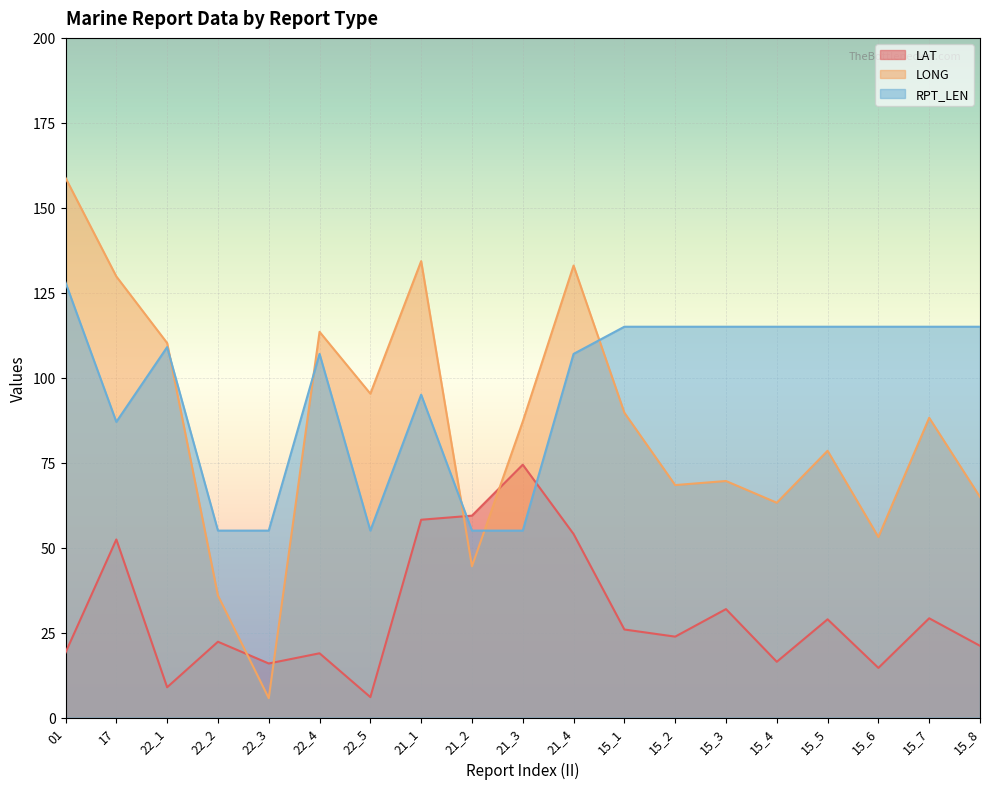

What is the value of the RPT_LEN point at the 8th from the left?

95.0